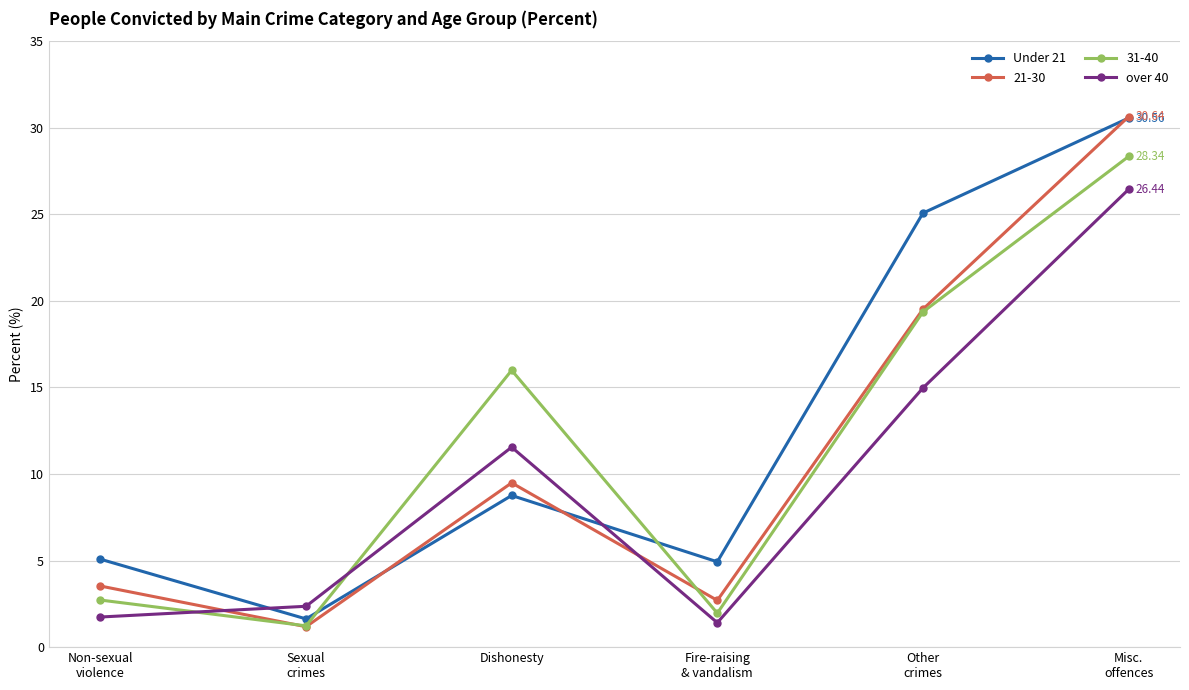

How many lines are shown in the chart?

4